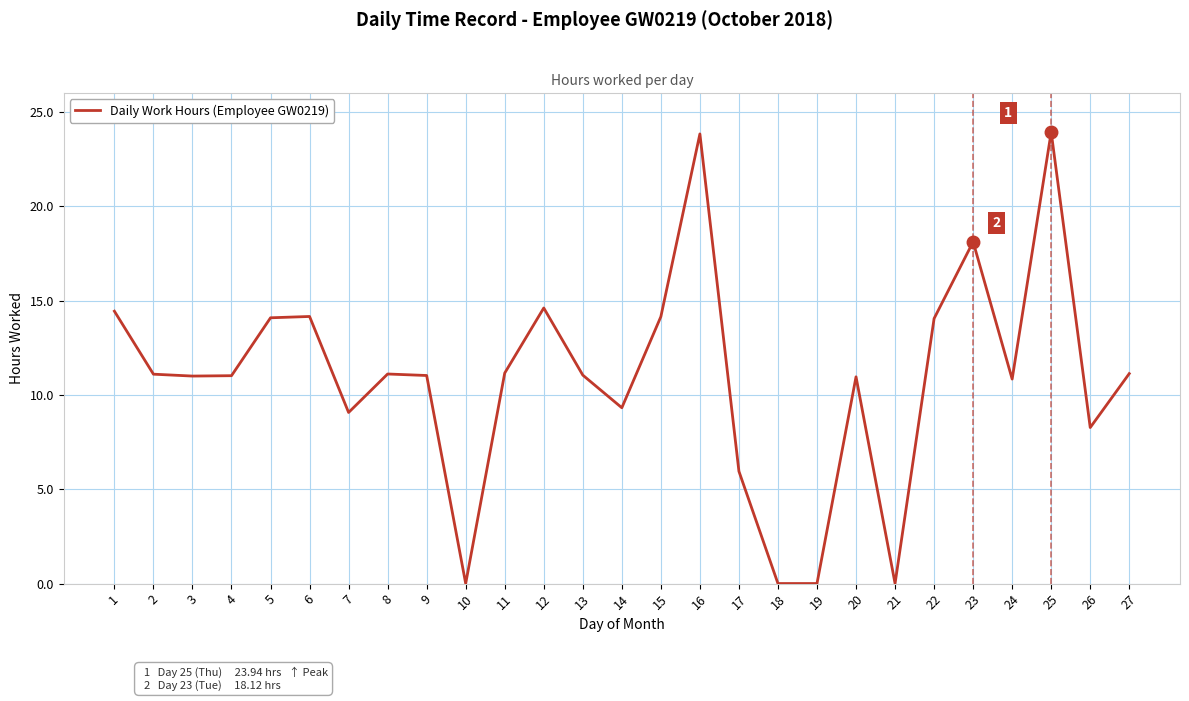

Between 18 and 3, which is larger?

3